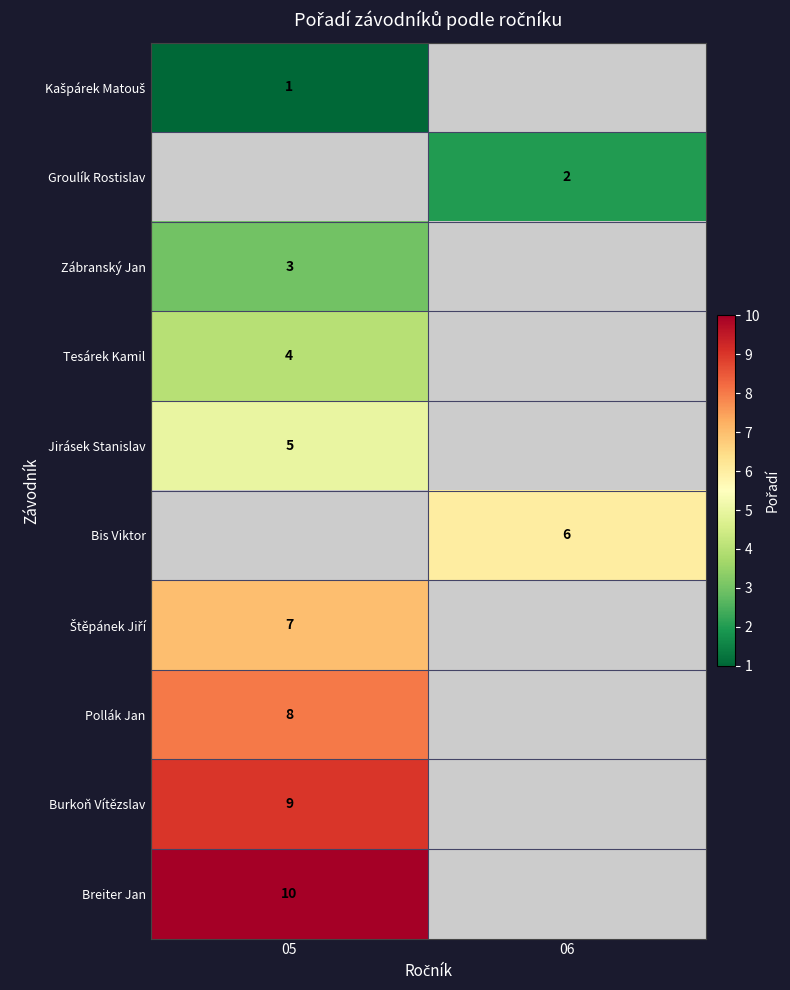

The value of Groulík Rostislav at 06 is 3. True or false?

False